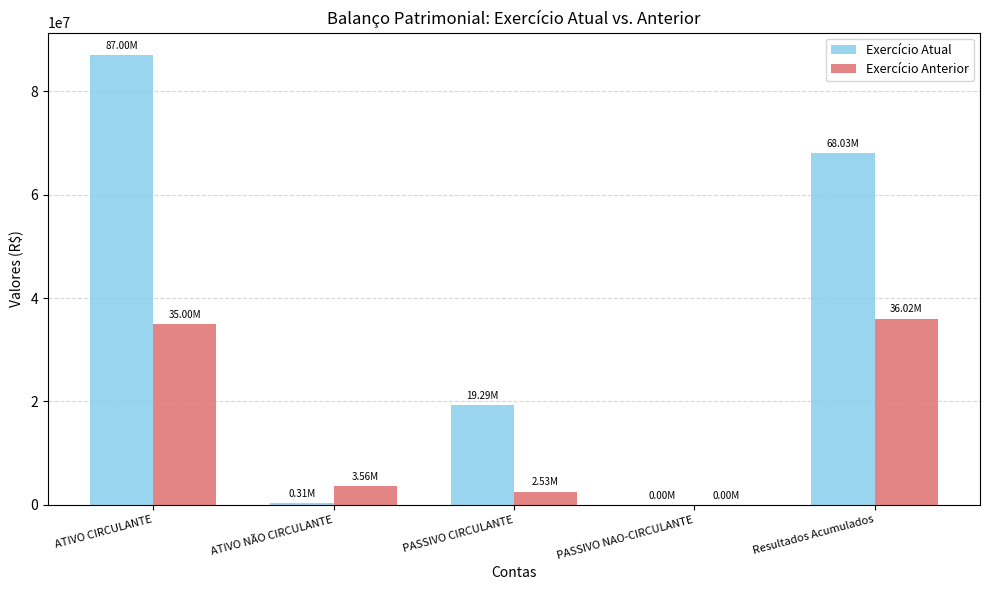

The Exercício Atual series shows 309467.2 at ATIVO NÃO CIRCULANTE. True or false?

True